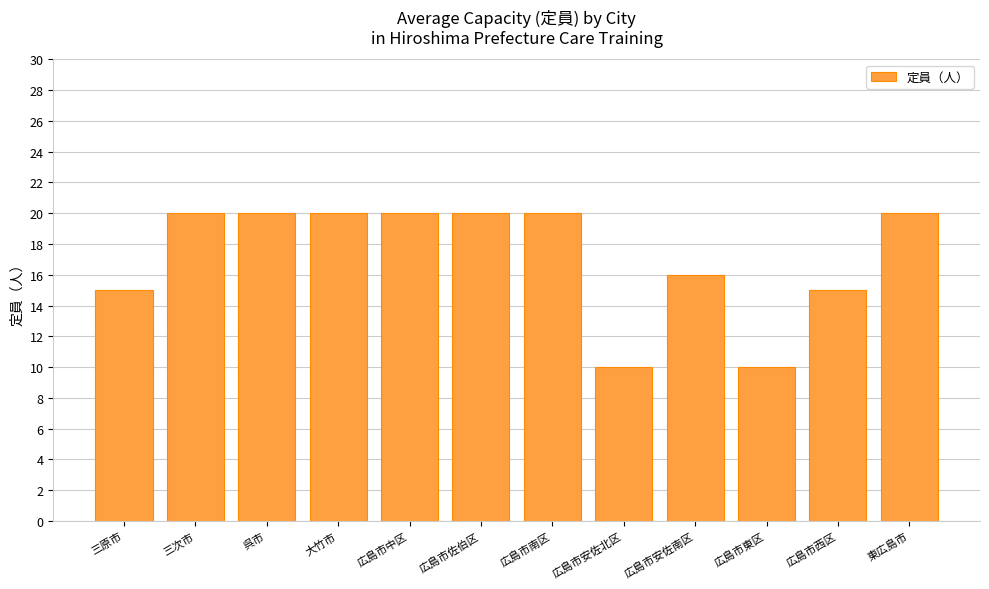

Reading right to left, list all the values displayed in this chart.

東広島市=20	広島市西区=15	広島市東区=10	広島市安佐南区=16	広島市安佐北区=10	広島市南区=20	広島市佐伯区=20	広島市中区=20	大竹市=20	呉市=20	三次市=20	三原市=15